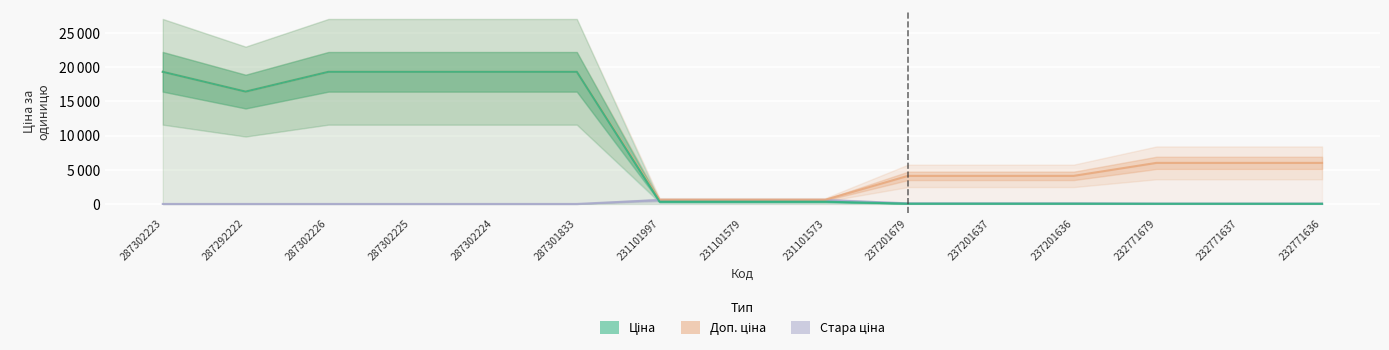

Where does the Ціна series first go above 330?

287302223